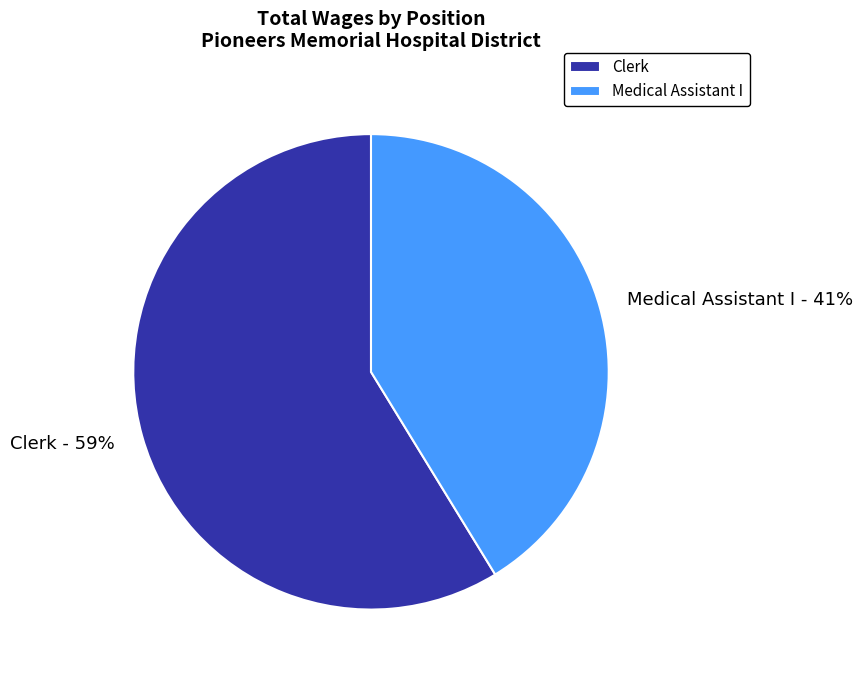

How many segments does this pie chart have?

2